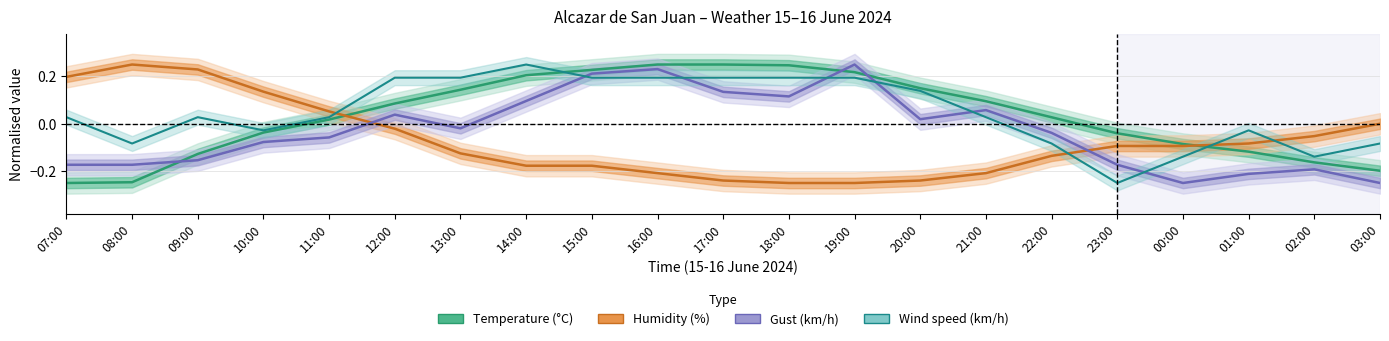

What is the approximate value of Wind speed (km/h) at 14:00?

0.2